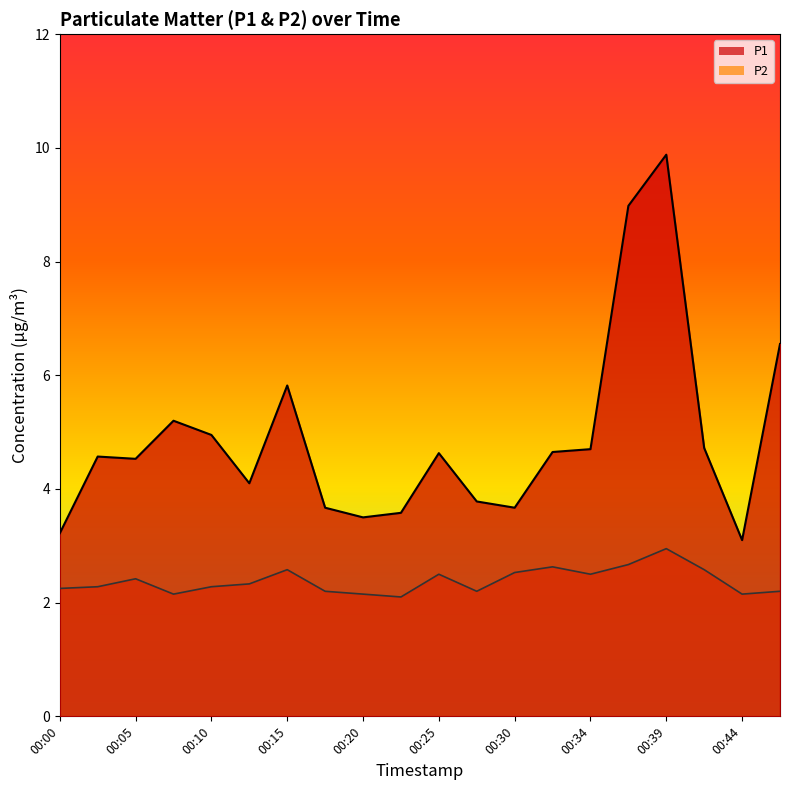

Rank the series by their maximum value, from lowest to highest.

P2, P1